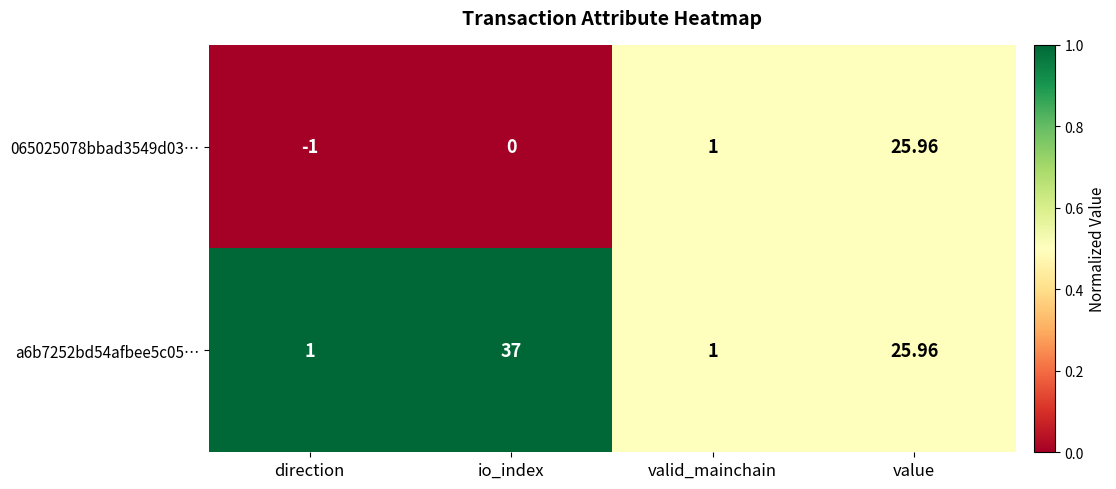

List the labels in order of 065025078bbad3549d03… value, smallest first.

direction, io_index, valid_mainchain, value